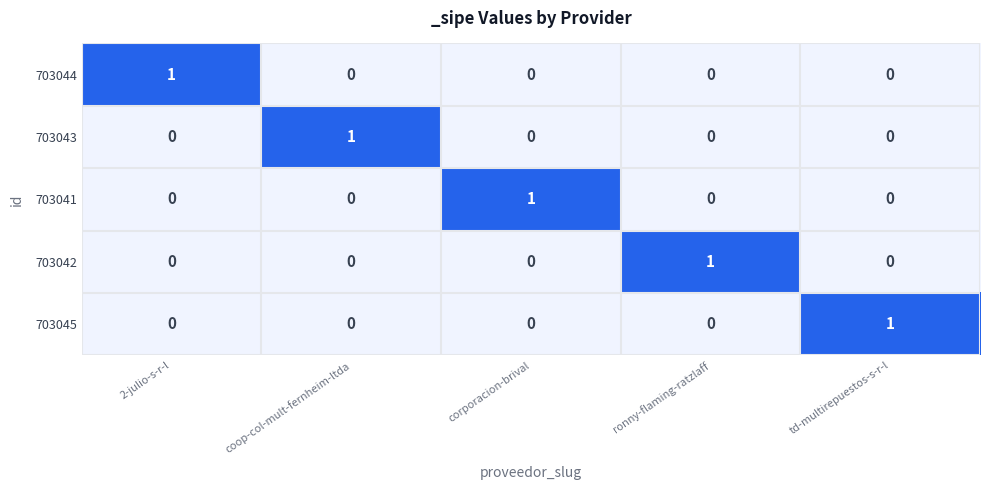

Reading left to right, transcribe all the data shown in this chart.

703044: 1	0	0	0	0
703043: 0	1	0	0	0
703041: 0	0	1	0	0
703042: 0	0	0	1	0
703045: 0	0	0	0	1